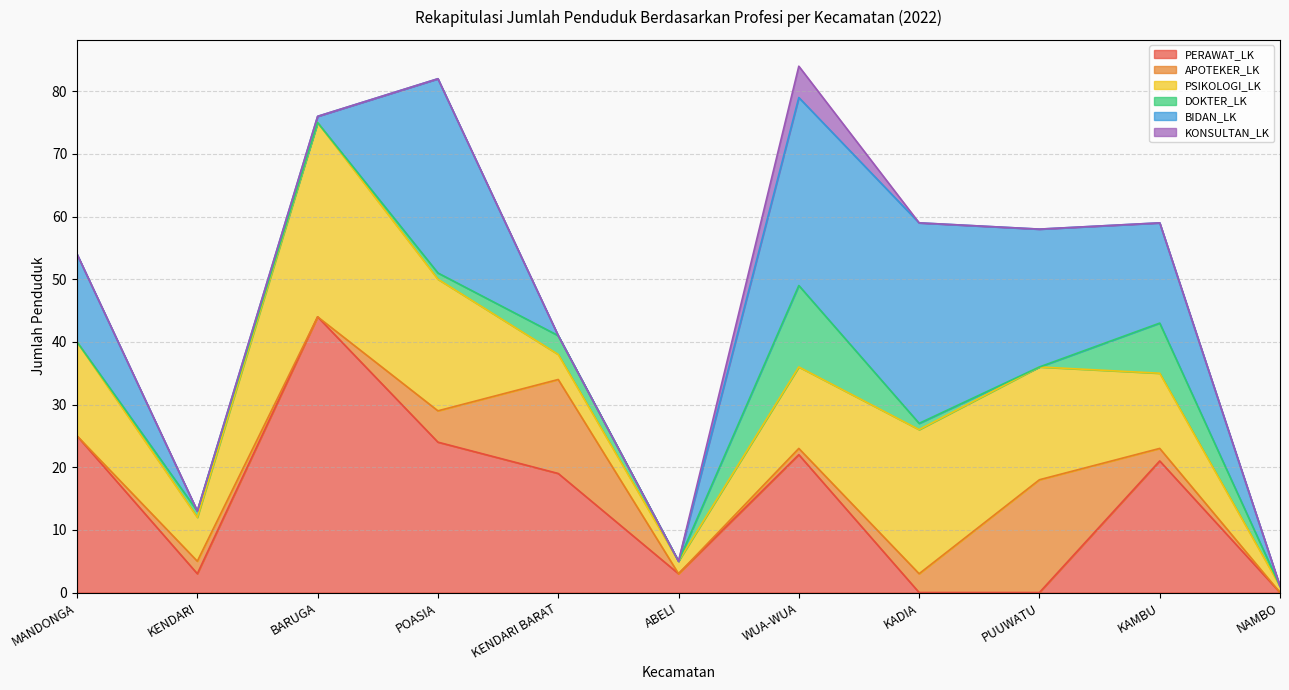

At which category does BIDAN_LK reach its first local valley?

KENDARI